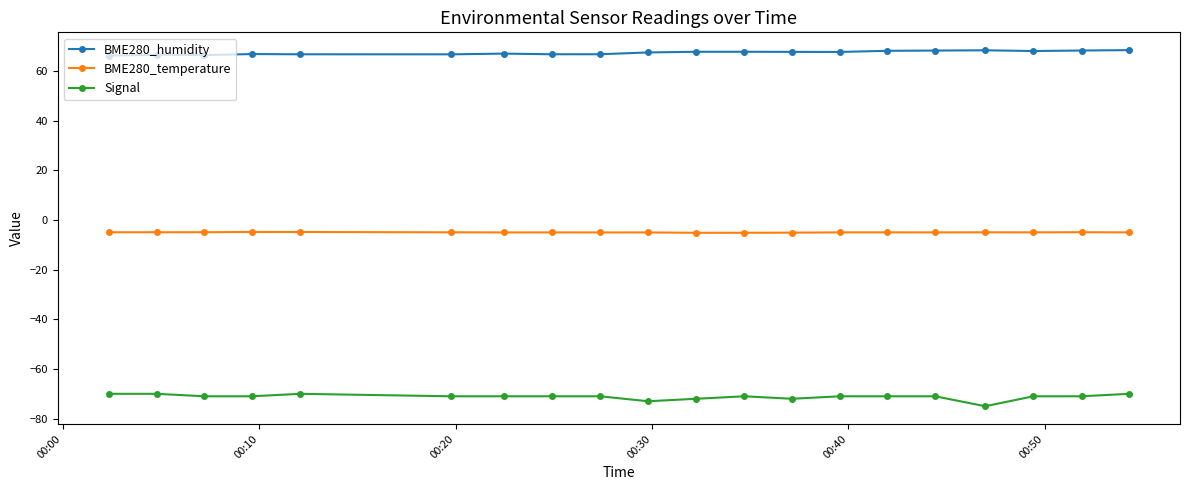

How many data points does each series have?

20